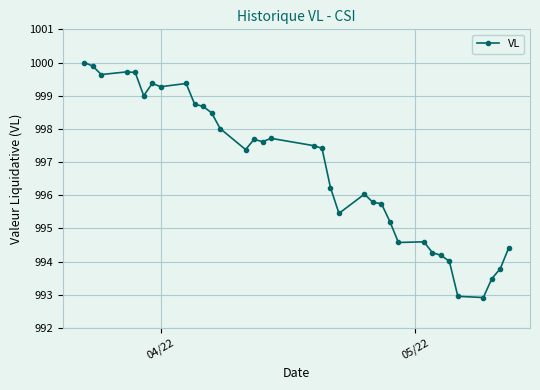

How many data points are above 997?

19